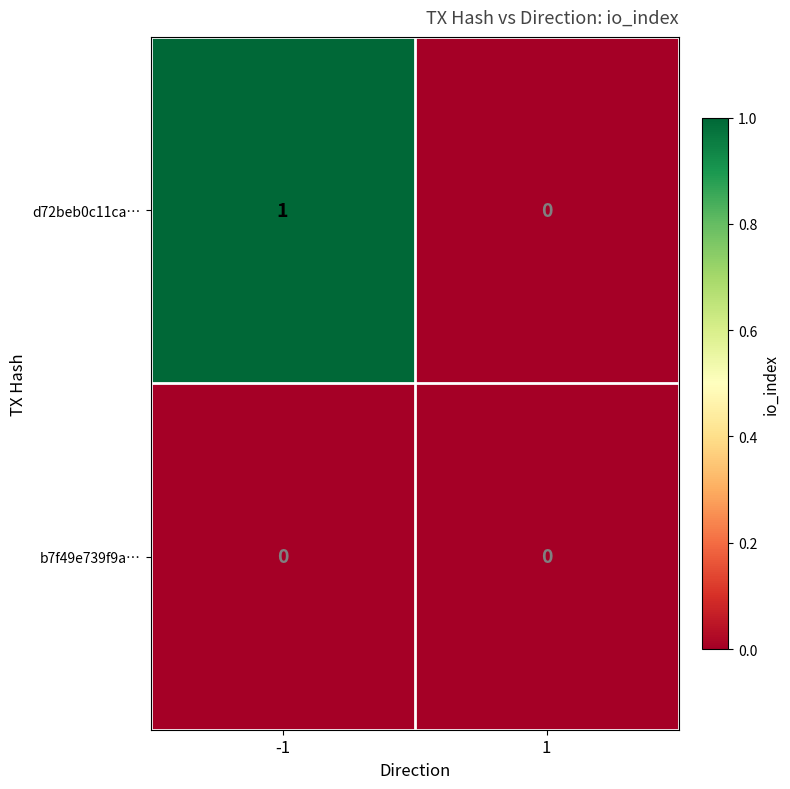

The d72beb0c11ca… series shows 1 at -1. True or false?

True